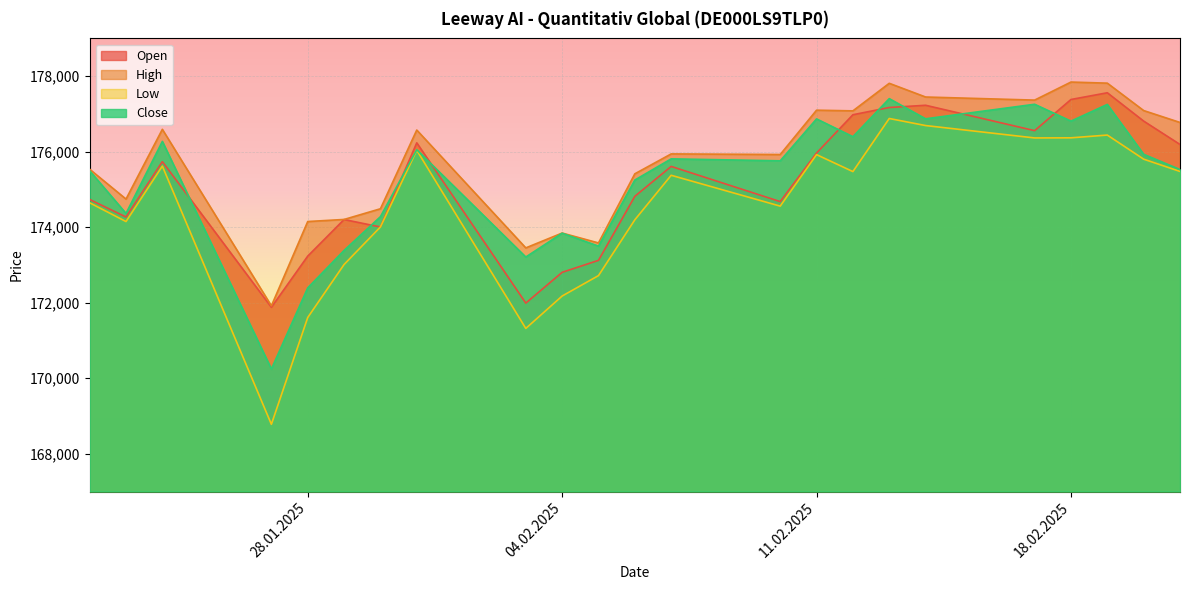

How many lines are shown in the chart?

4